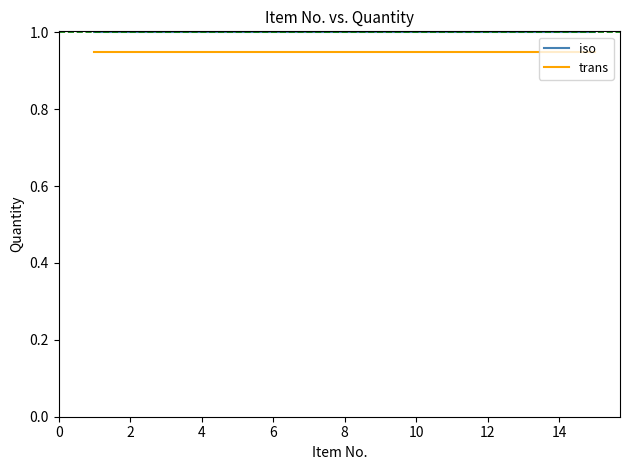

What are all the series names shown in the legend?

iso, trans